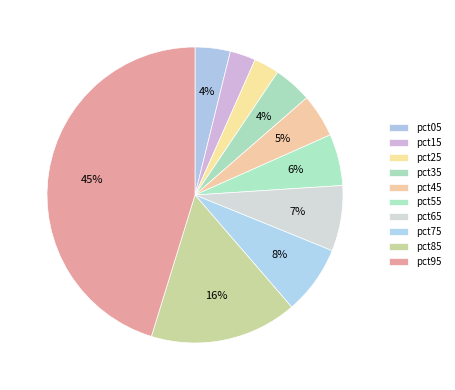

How many slices are in this pie chart?

10